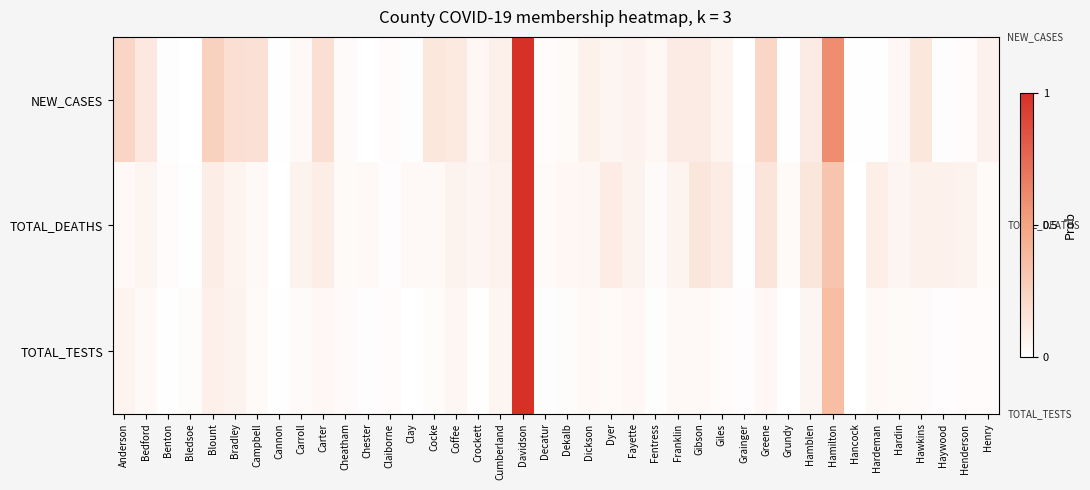

Reading left to right, extract all data points from this chart.

NEW_CASES: Anderson=0.2	Bedford=0.1	Benton=0.0	Bledsoe=0.0	Blount=0.3	Bradley=0.2	Campbell=0.2	Cannon=0.0	Carroll=0.0	Carter=0.2	Cheatham=0.0	Chester=0.0	Claiborne=0.0	Clay=0.0	Cocke=0.1	Coffee=0.1	Crockett=0.0	Cumberland=0.1	Davidson=1.0	Decatur=0.0	Dekalb=0.0	Dickson=0.1	Dyer=0.1	Fayette=0.1	Fentress=0.0	Franklin=0.1	Gibson=0.1	Giles=0.1	Grainger=0.0	Greene=0.2	Grundy=0.0	Hamblen=0.1	Hamilton=0.6	Hancock=0.0	Hardeman=0.0	Hardin=0.0	Hawkins=0.1	Haywood=0.0	Henderson=0.0	Henry=0.1
TOTAL_DEATHS: Anderson=0.0	Bedford=0.1	Benton=0.0	Bledsoe=0.0	Blount=0.1	Bradley=0.1	Campbell=0.0	Cannon=0.0	Carroll=0.1	Carter=0.1	Cheatham=0.0	Chester=0.0	Claiborne=0.0	Clay=0.0	Cocke=0.0	Coffee=0.1	Crockett=0.1	Cumberland=0.1	Davidson=1.0	Decatur=0.0	Dekalb=0.0	Dickson=0.0	Dyer=0.1	Fayette=0.1	Fentress=0.0	Franklin=0.1	Gibson=0.1	Giles=0.1	Grainger=0.0	Greene=0.2	Grundy=0.0	Hamblen=0.1	Hamilton=0.3	Hancock=0.0	Hardeman=0.1	Hardin=0.1	Hawkins=0.1	Haywood=0.1	Henderson=0.1	Henry=0.0
TOTAL_TESTS: Anderson=0.1	Bedford=0.0	Benton=0.0	Bledsoe=0.0	Blount=0.1	Bradley=0.1	Campbell=0.0	Cannon=0.0	Carroll=0.0	Carter=0.0	Cheatham=0.0	Chester=0.0	Claiborne=0.0	Clay=0.0	Cocke=0.0	Coffee=0.0	Crockett=0.0	Cumberland=0.1	Davidson=1.0	Decatur=0.0	Dekalb=0.0	Dickson=0.0	Dyer=0.0	Fayette=0.0	Fentress=0.0	Franklin=0.0	Gibson=0.0	Giles=0.0	Grainger=0.0	Greene=0.0	Grundy=0.0	Hamblen=0.1	Hamilton=0.4	Hancock=0.0	Hardeman=0.0	Hardin=0.0	Hawkins=0.0	Haywood=0.0	Henderson=0.0	Henry=0.0